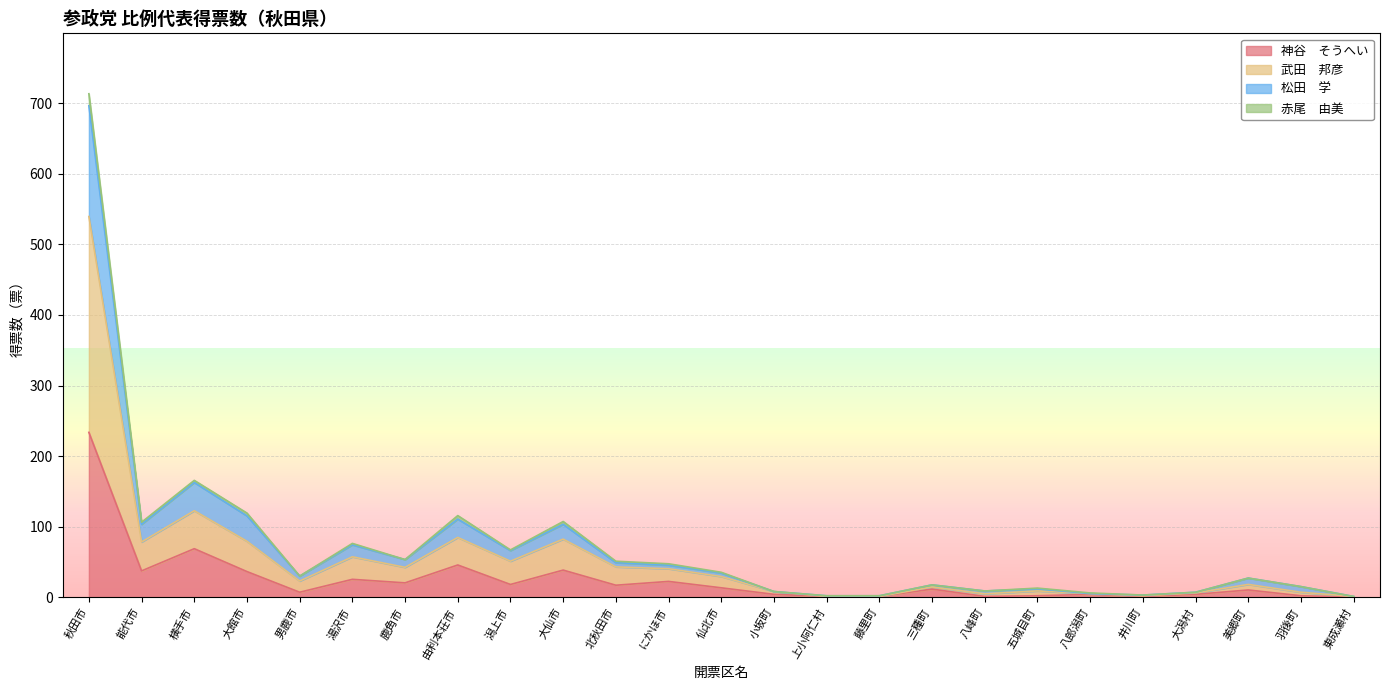

Is it true that 松田　学 equals 57.4 at 仙北市?

False